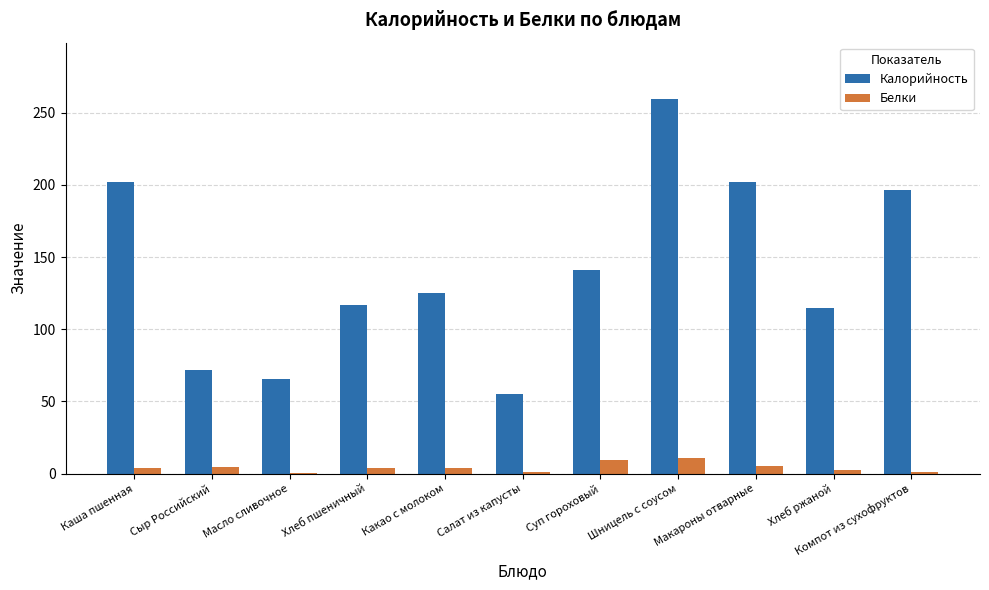

How many groups of bars are there?

11